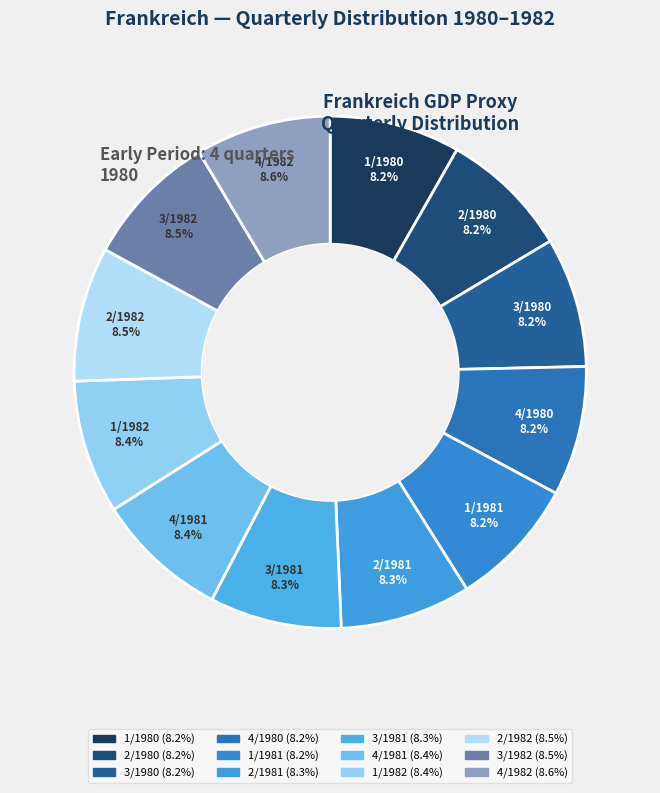

Combined, what portion of the pie is 4/1981 and 2/1982?

16.9%